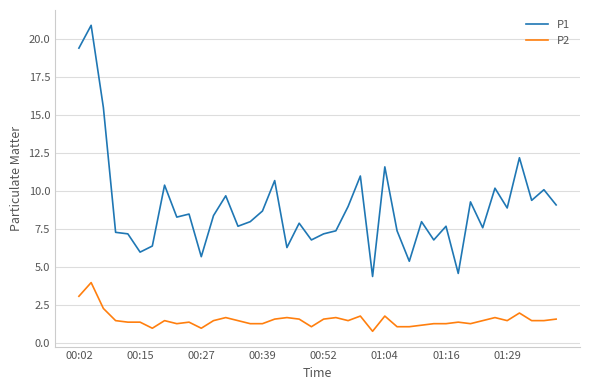

List the series in order of their overall mean, highest first.

P1, P2